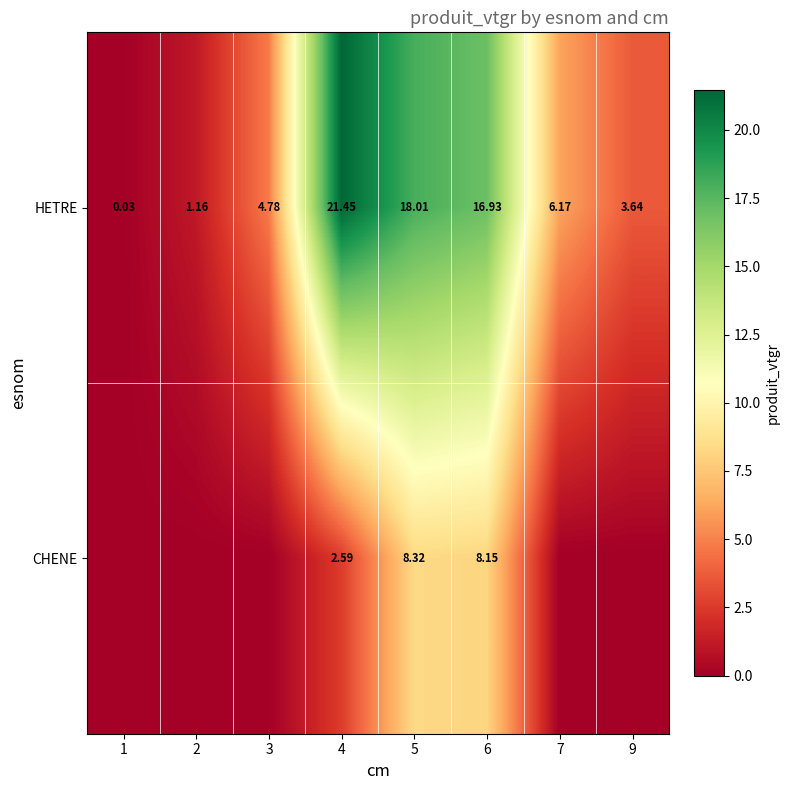

At how many categories does at least one series exceed 15?

3